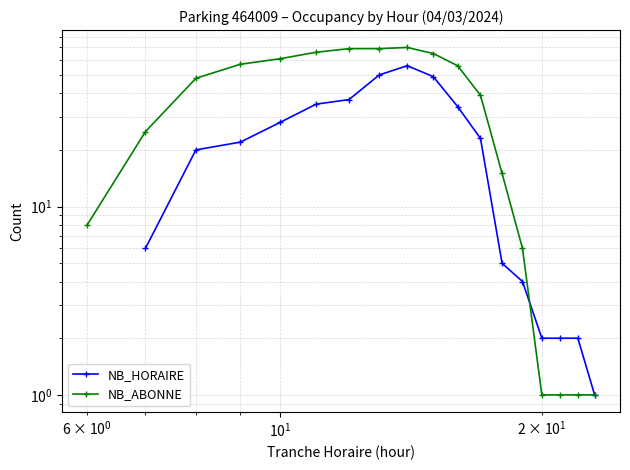

Is the value of NB_HORAIRE at 14 greater than the value of NB_ABONNE at 5?

Yes